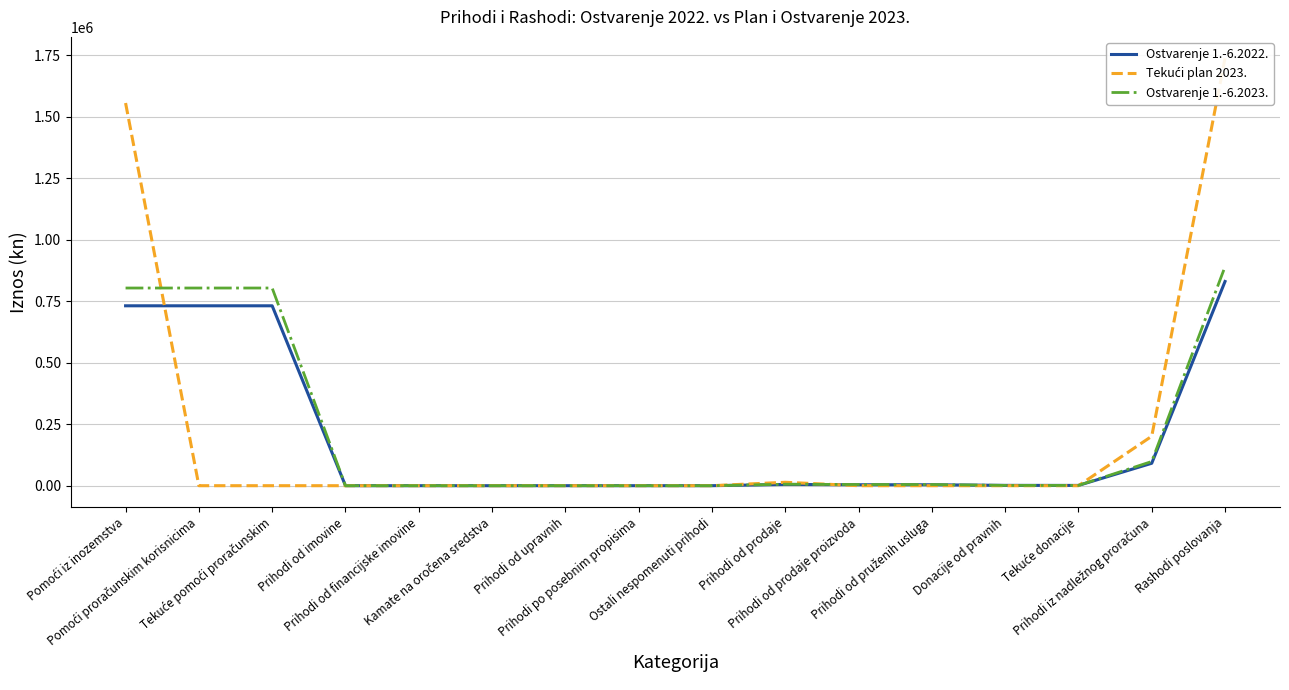

Which series has the widest spread of values?

Tekući plan 2023.